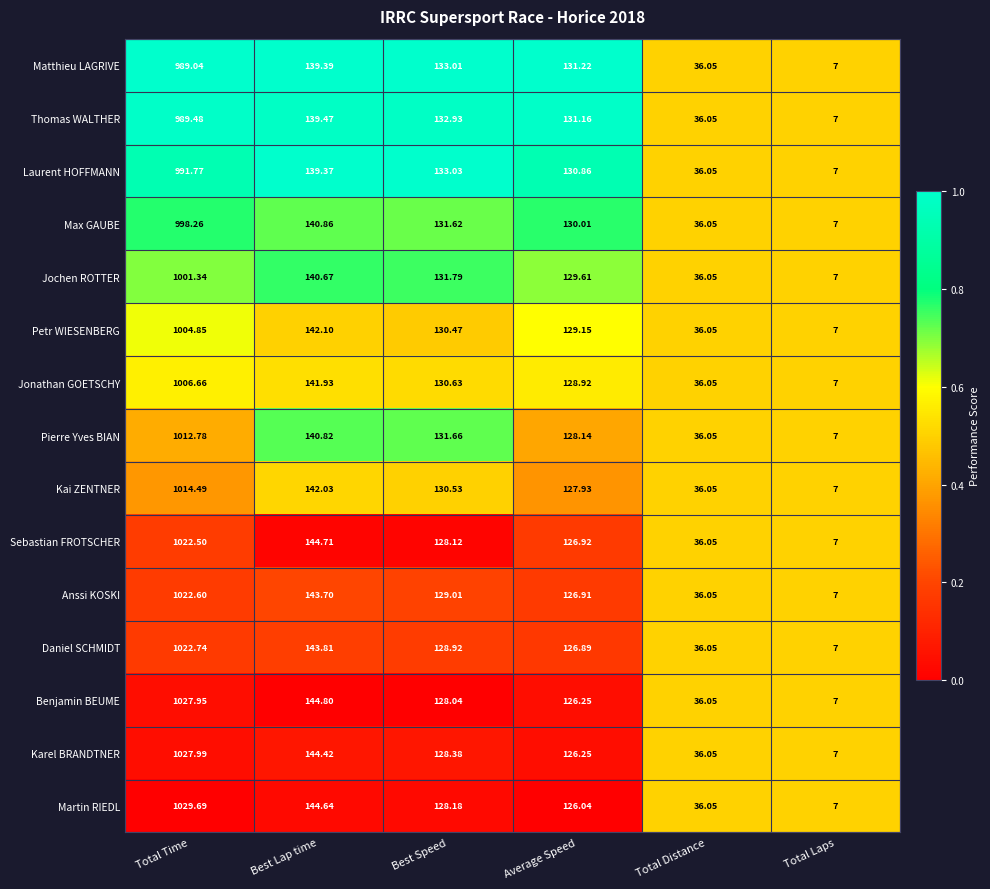

Is the value of Matthieu LAGRIVE at Total Laps greater than the value of Jochen ROTTER at Average Speed?

No